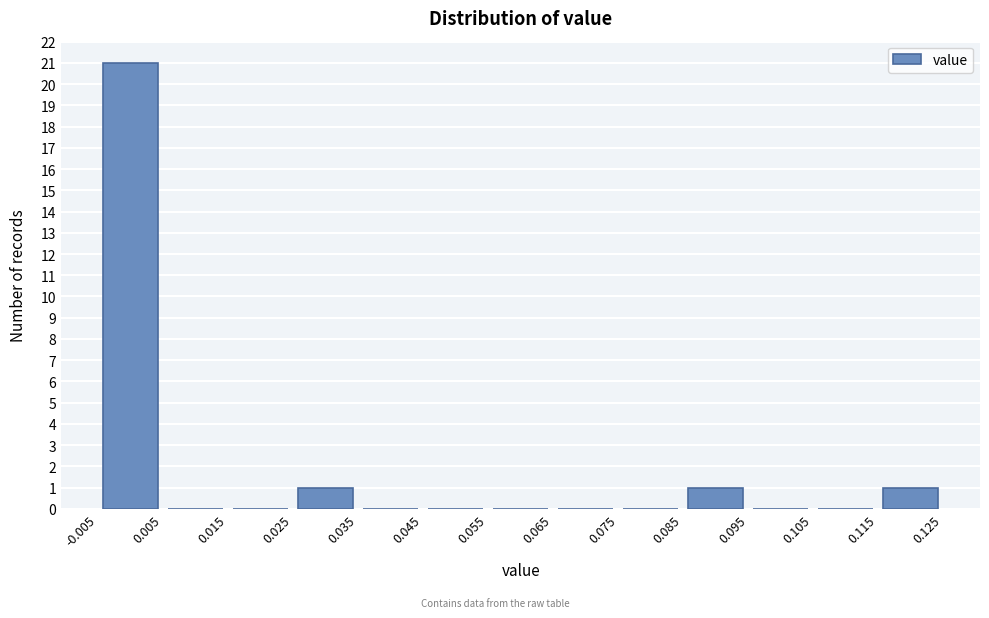

Reading left to right, list every bar in this chart as the range it spans on the x-axis followed by its height. The values are not printed on the chart, so give them approximately, as read against the axis.

-0.005 to 0.005: 21
0.005 to 0.015: 0
0.015 to 0.025: 0
0.025 to 0.035: 1
0.035 to 0.045: 0
0.045 to 0.055: 0
0.055 to 0.065: 0
0.065 to 0.075: 0
0.075 to 0.085: 0
0.085 to 0.095: 1
0.095 to 0.105: 0
0.105 to 0.115: 0
0.115 to 0.125: 1